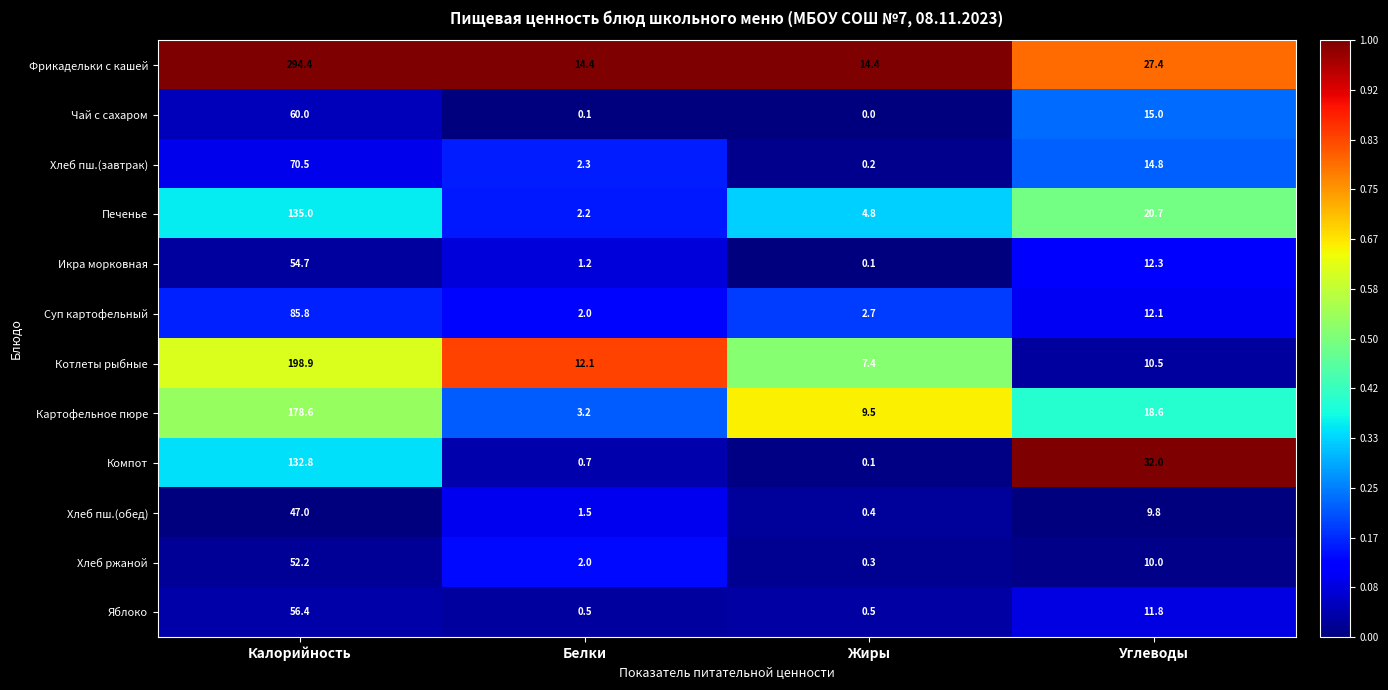

What is the difference between the maximum and minimum values in the Чай с сахаром series?

60.0